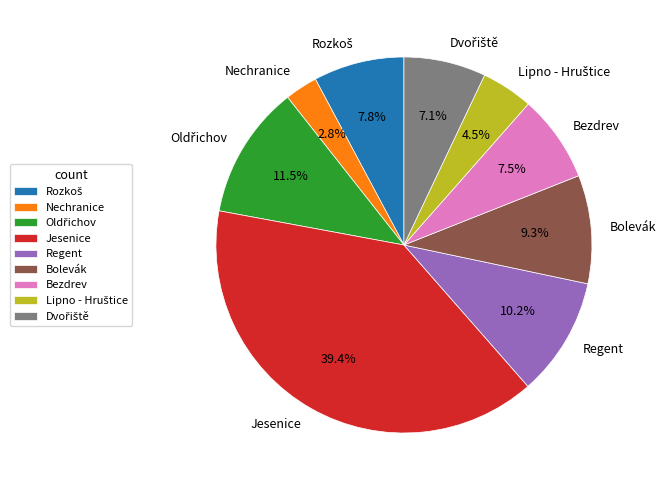

Is there a majority slice in this chart?

No